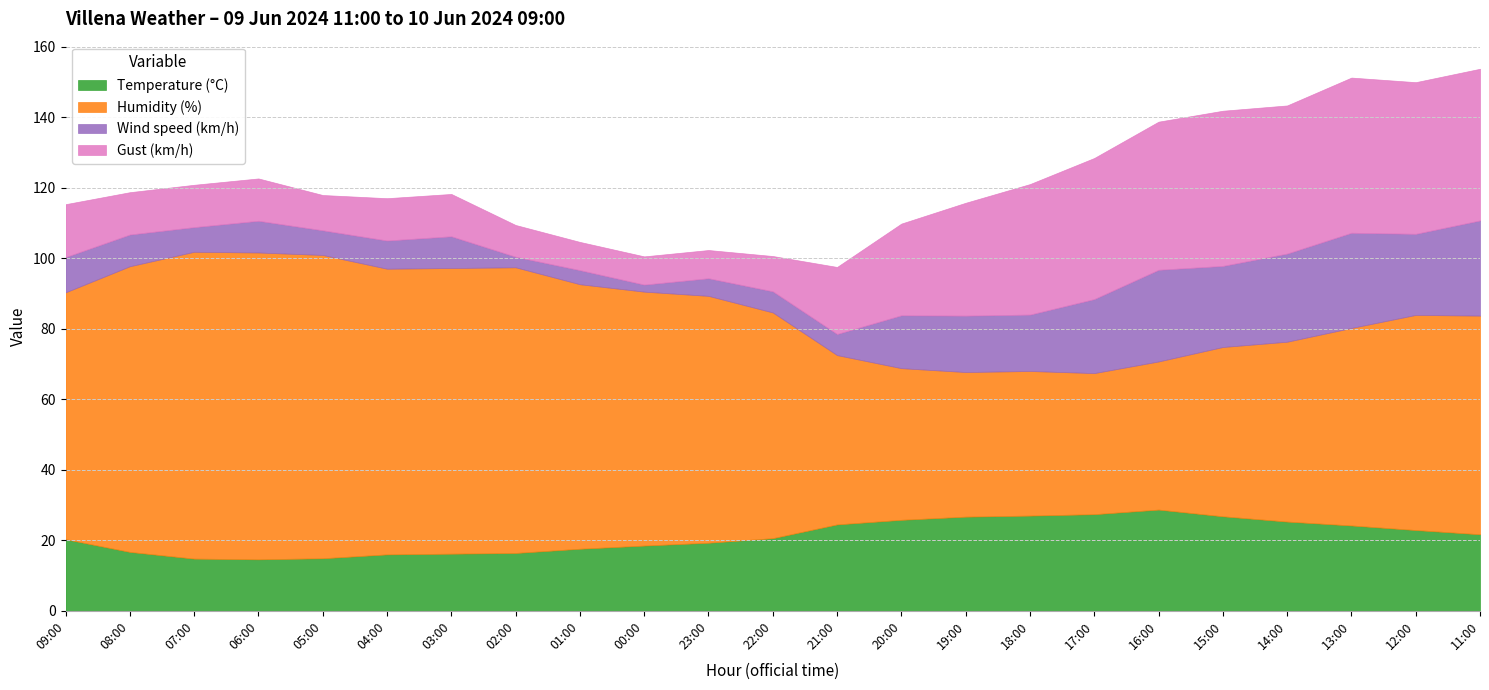

What is the approximate value of Gust (km/h) at 14:00?

42.0